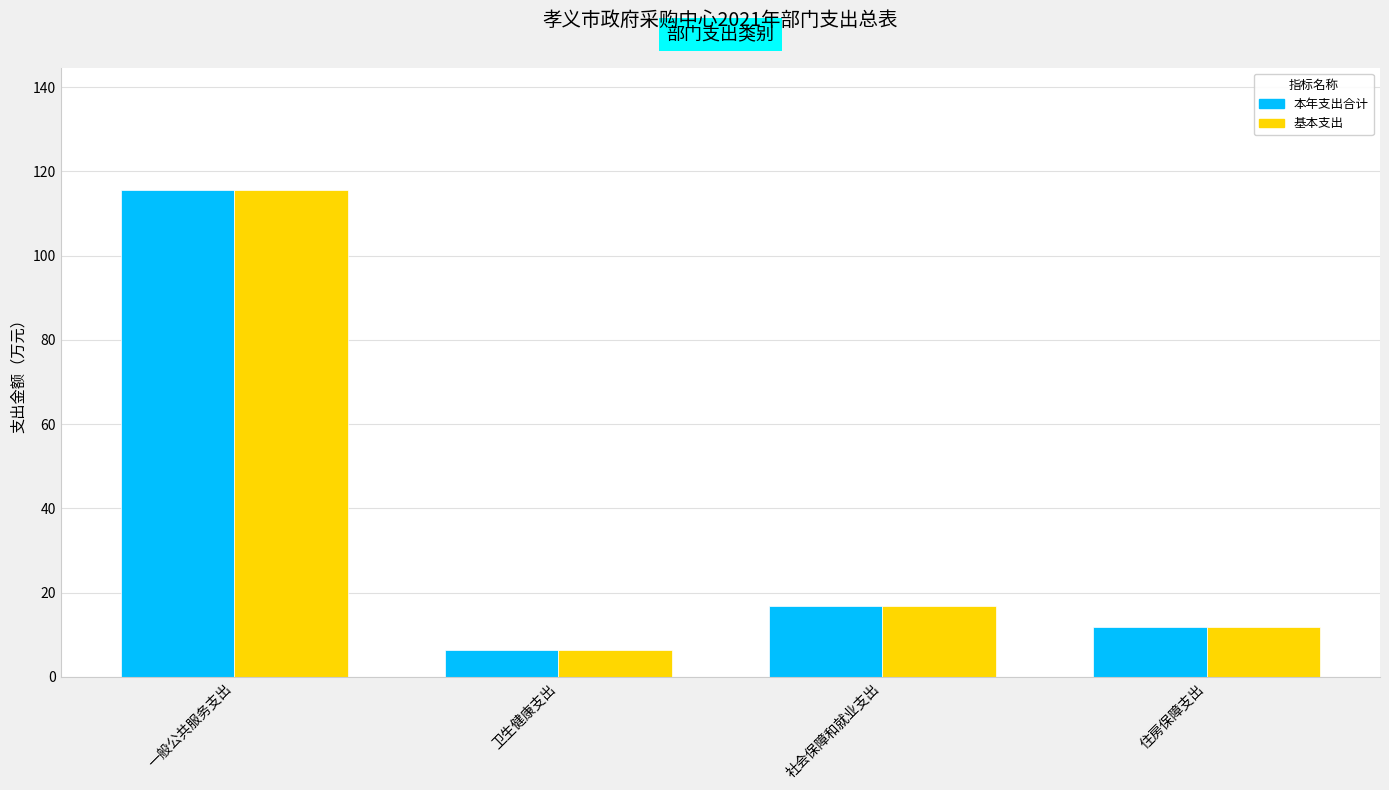

What is the sum of all 本年支出合计 values?

150.9